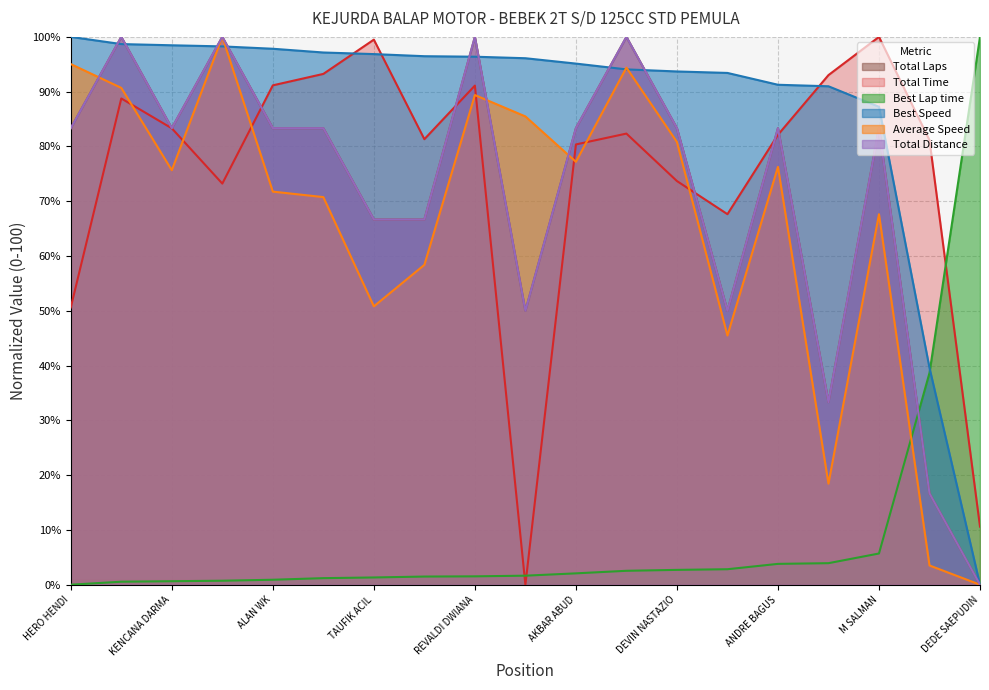

Where do Best Speed and Total Time first cross each other?

ESA PUTRA and TAUFIK ACIL